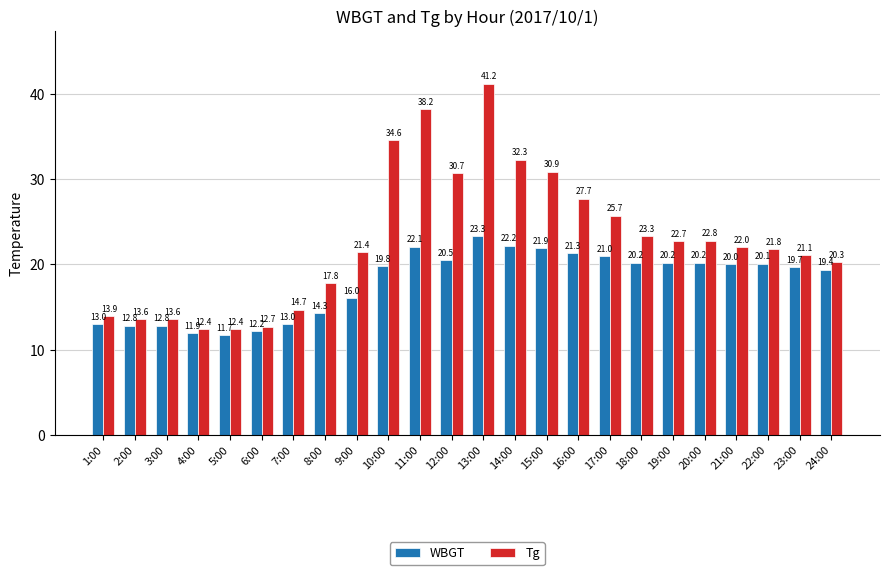

What is the value of the WBGT bar at the 7th from the left?

13.0